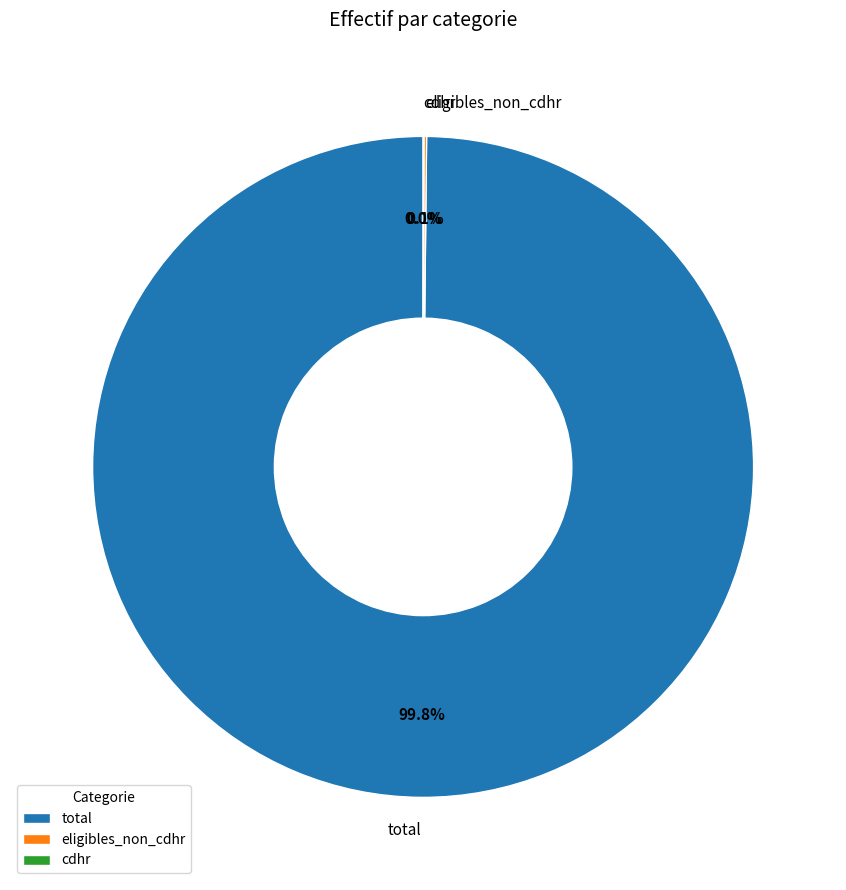

The total slice represents 90% of the pie. True or false?

False